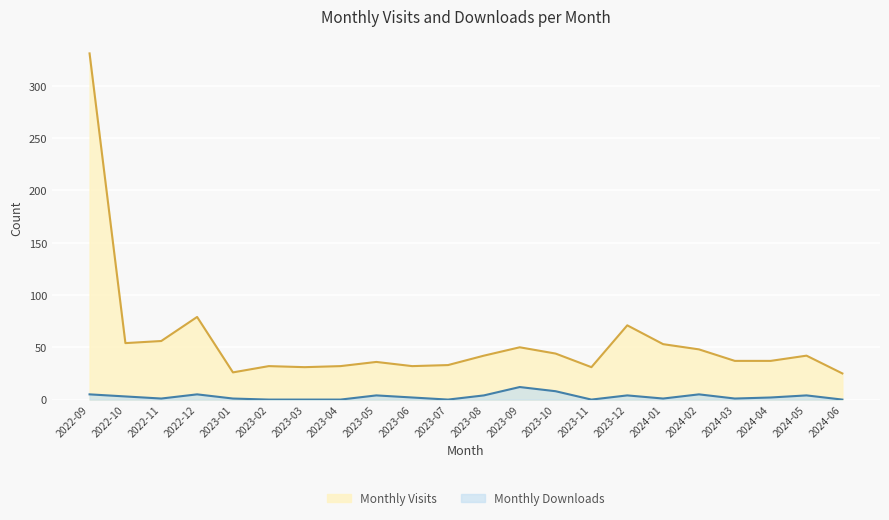

Which series has the widest spread of values?

Monthly Visits